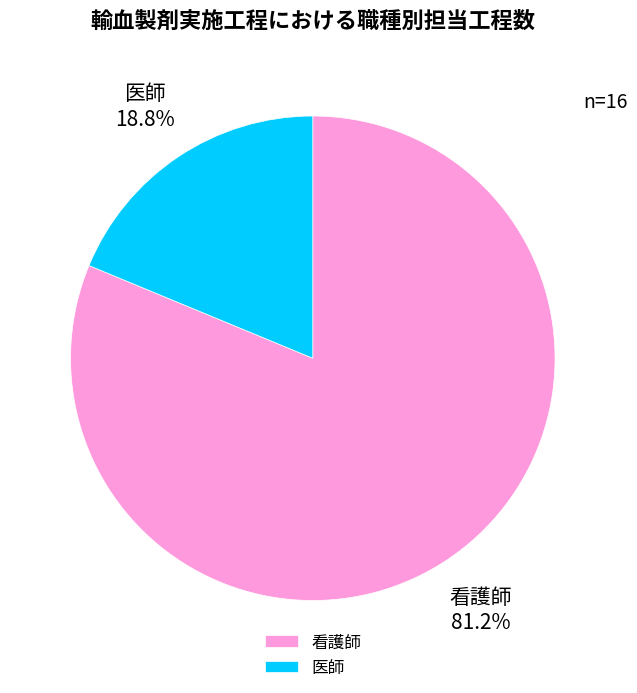

How many segments does this pie chart have?

2